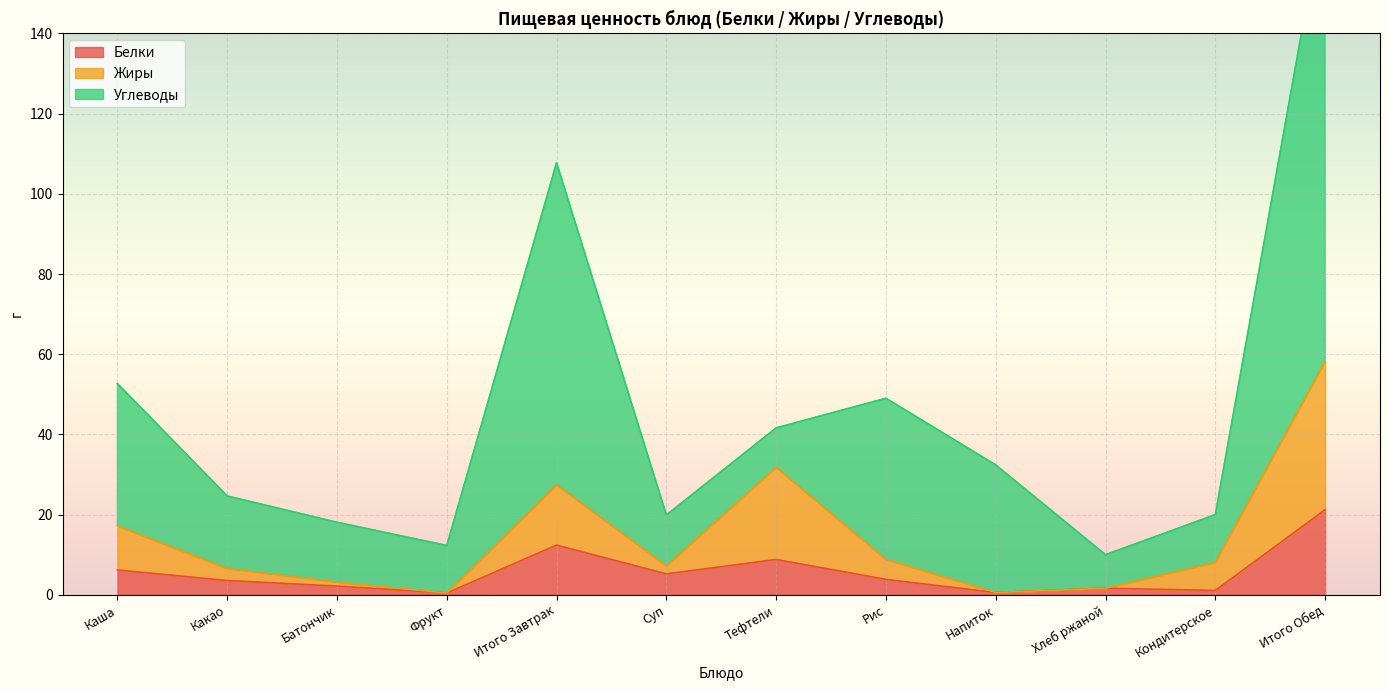

Does the chart display data point markers on the line(s)?

No